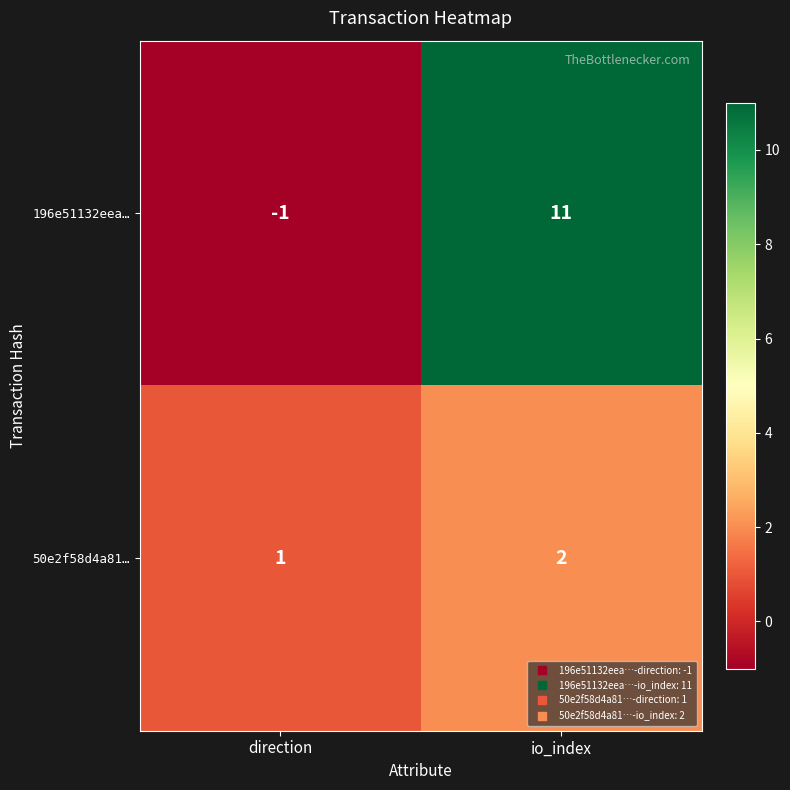

What is the sum of all 196e51132eea… values?

10